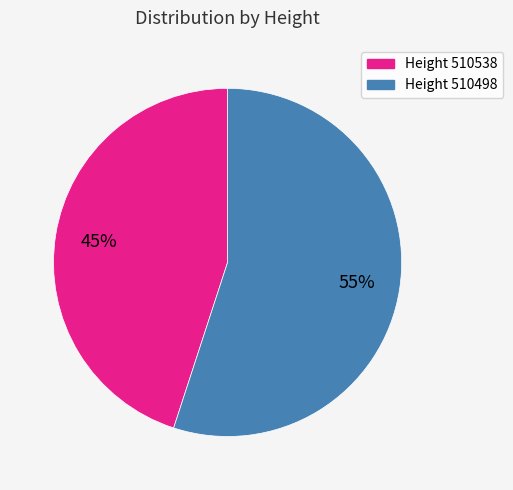

Combined, do Height 510498 and Height 510538 account for over 50%?

Yes